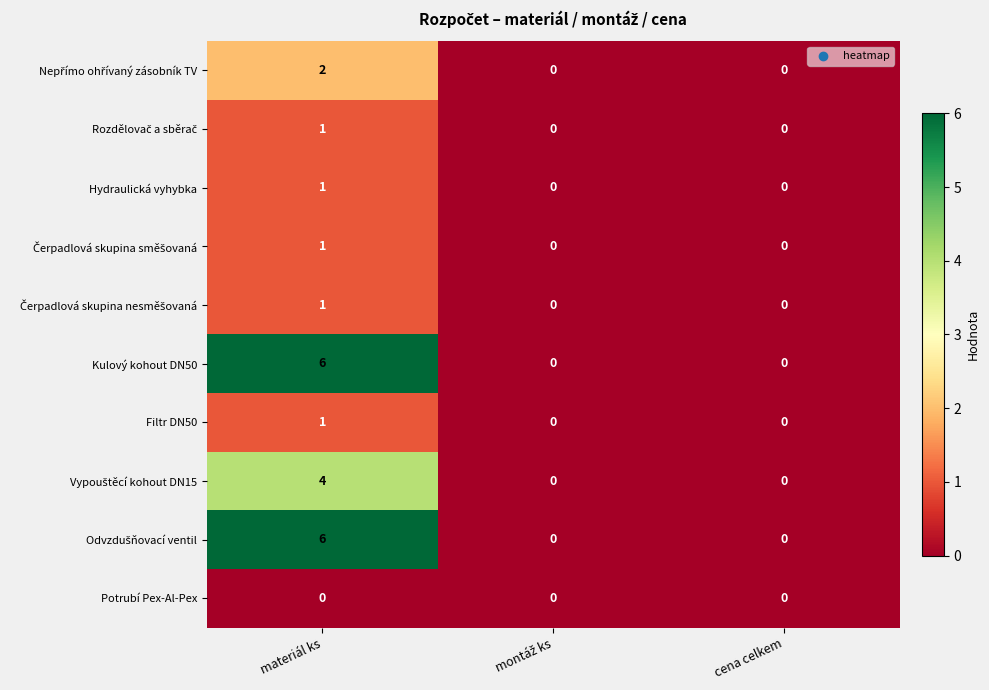

What is the total value across all series at materiál ks?

23